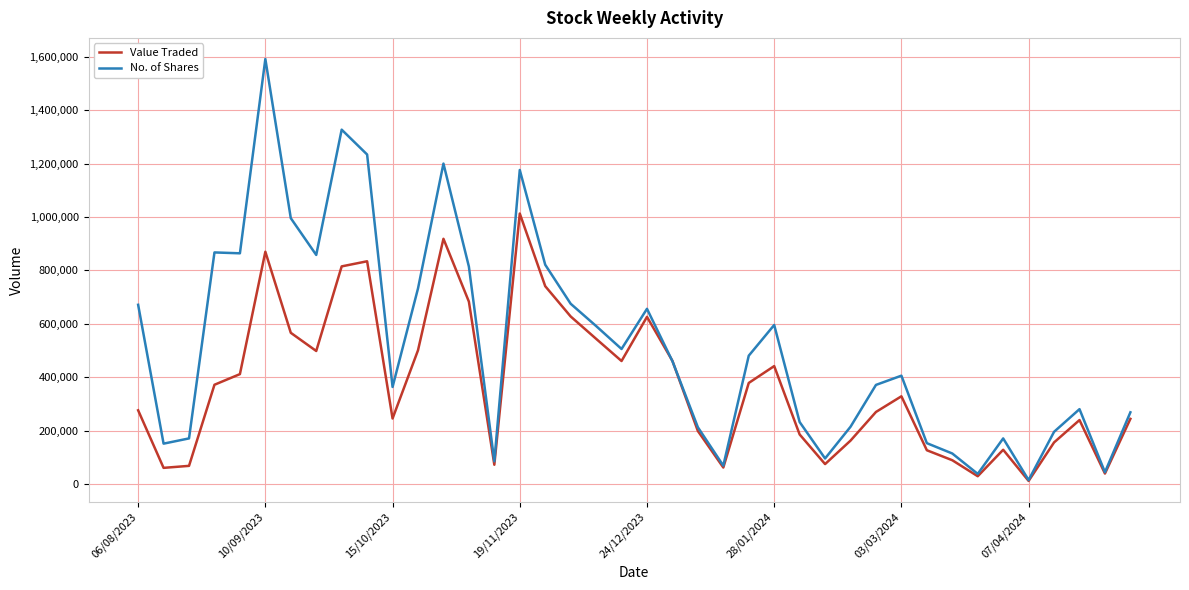

What is the maximum value for No. of Shares?

1591996